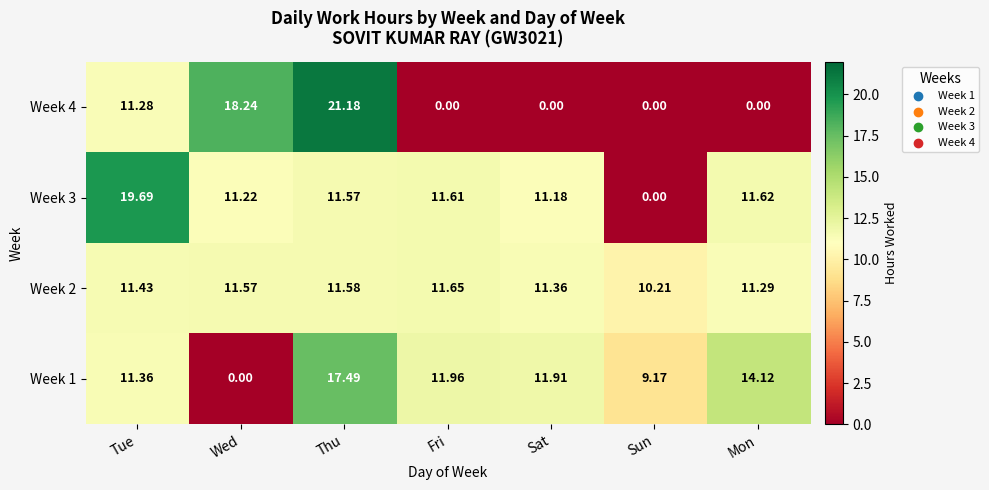

Rank the categories by Week 1 value from highest to lowest.

Thu, Mon, Fri, Sat, Tue, Sun, Wed